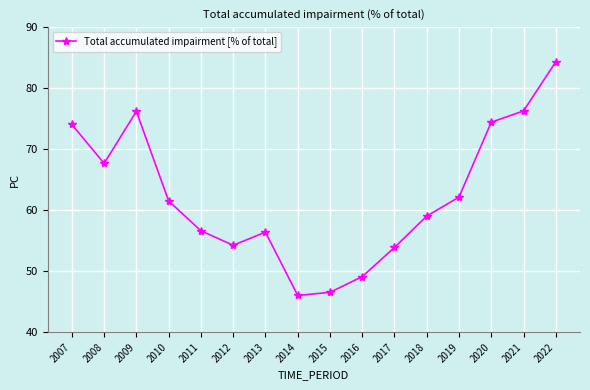

Between 2010 and 2013, which is larger?

2010